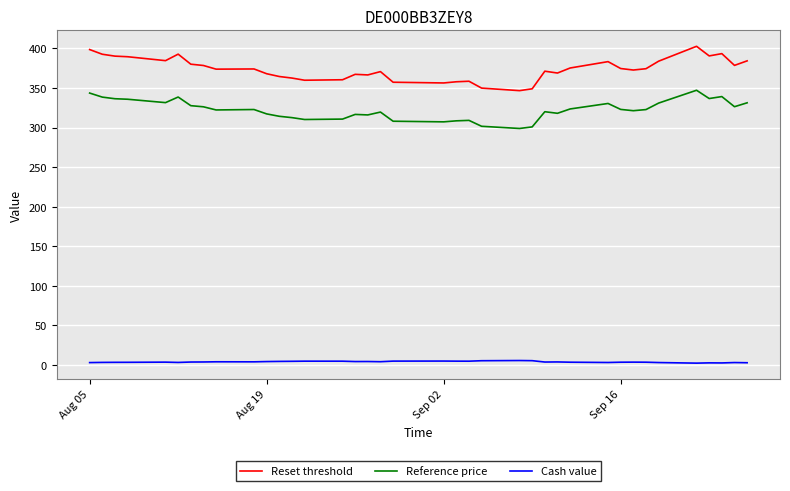

What is the minimum value for Reset threshold?

346.6